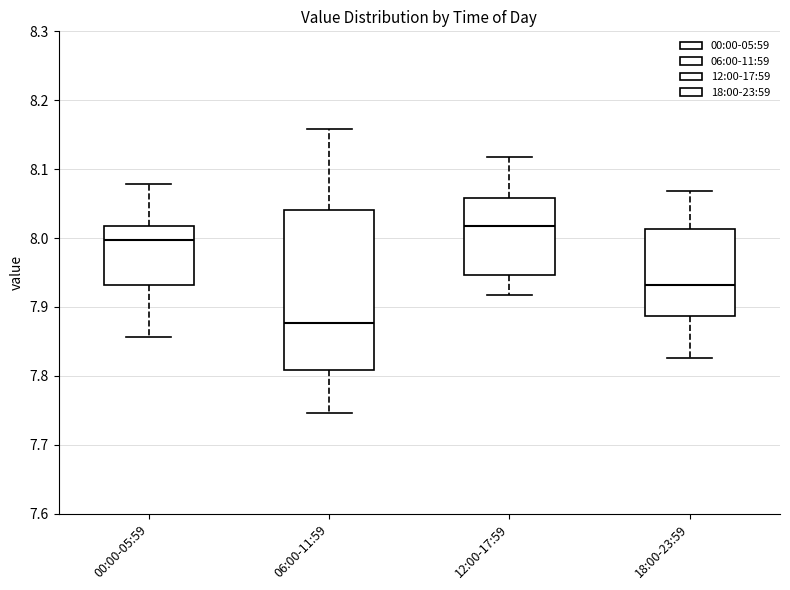

Where does the lower whisker of the box for 06:00-11:59 end on the y-axis? The values are not printed on the chart, so give them approximately, as read against the axis.

7.75